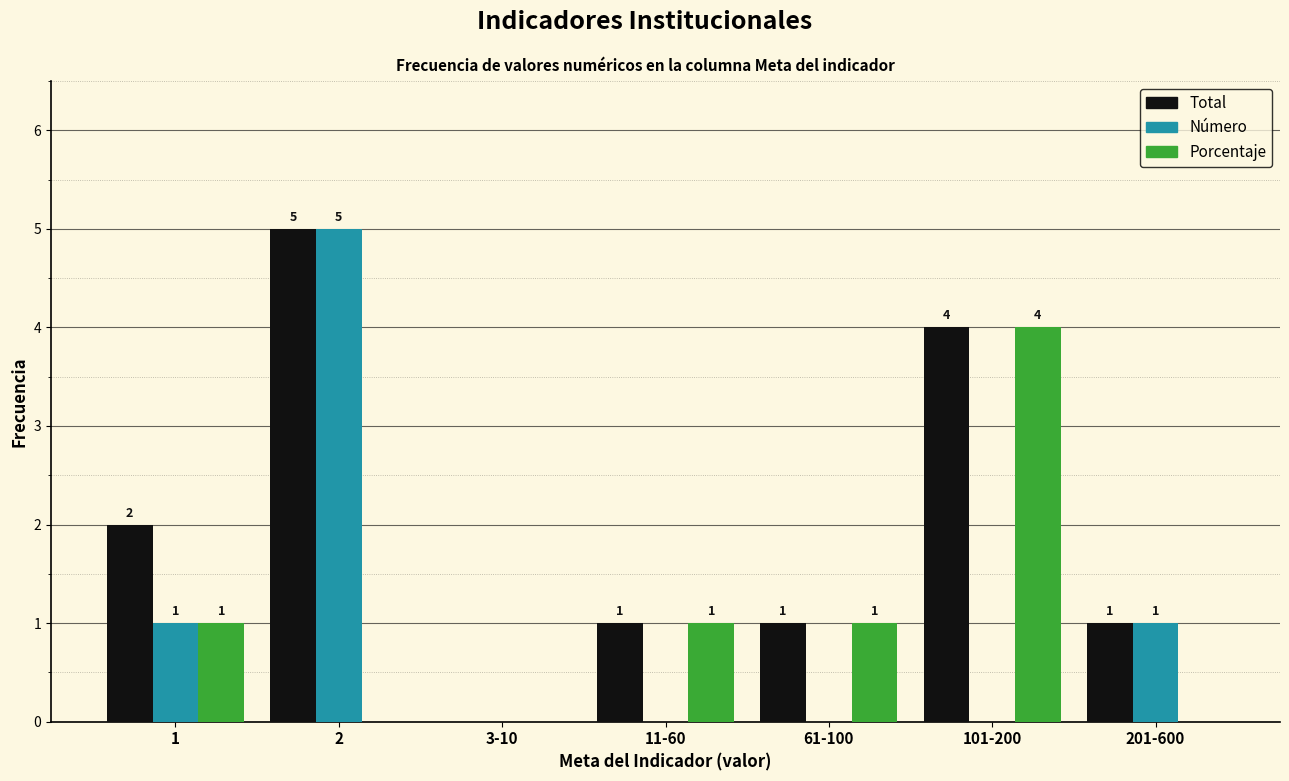

Reading left to right, transcribe all the data shown in this chart.

Total: 1=2	2=5	3-10=0	11-60=1	61-100=1	101-200=4	201-600=1
Número: 1=1	2=5	3-10=0	11-60=0	61-100=0	101-200=0	201-600=1
Porcentaje: 1=1	2=0	3-10=0	11-60=1	61-100=1	101-200=4	201-600=0